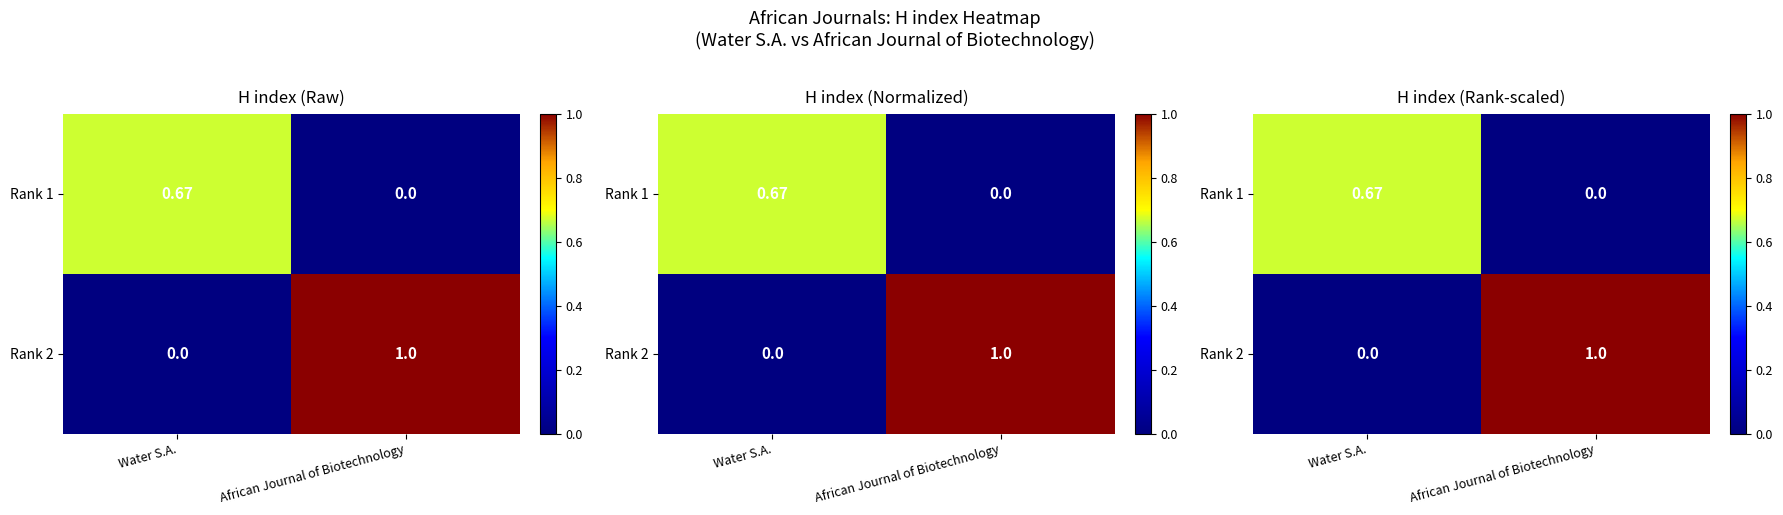

What is the difference between the maximum and minimum values in the Rank 2 series?

1.0